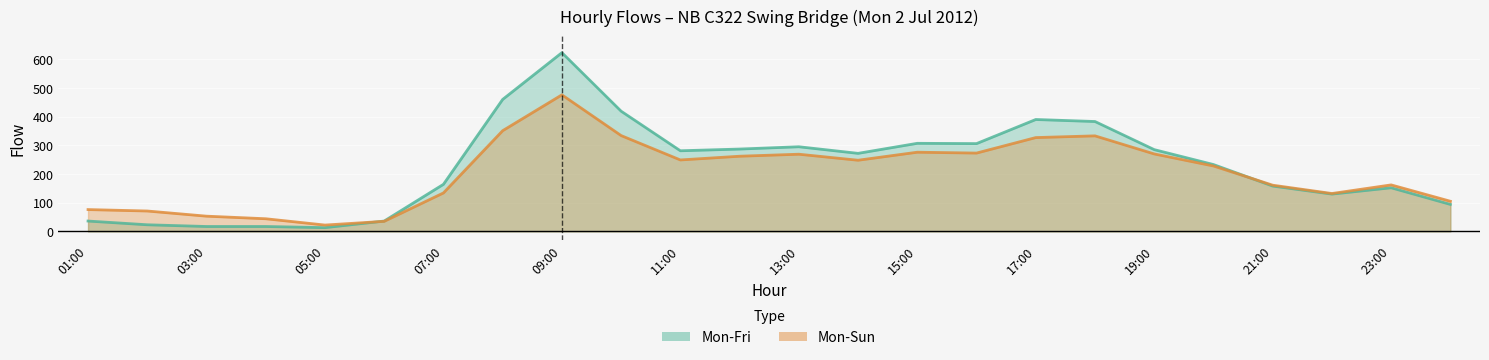

Is it true that Mon-Fri equals 158 at 21:00?

True